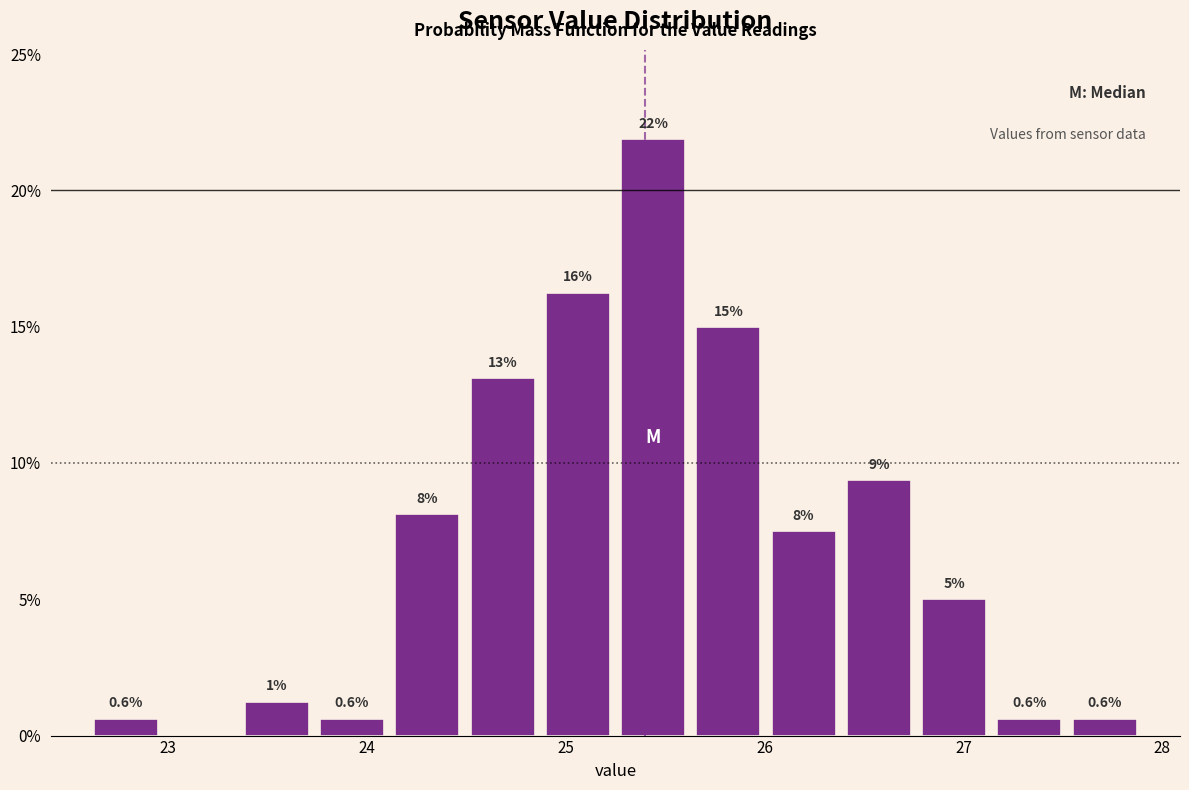

Read against the x-axis, roughly where is the centre of the tallest bar?

25.4